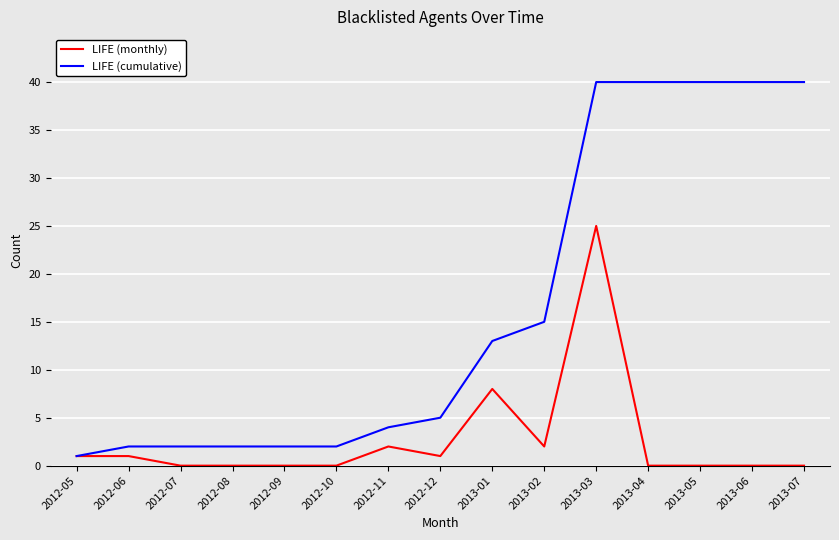

Which category has the highest value in the LIFE (monthly) series?

2013-03